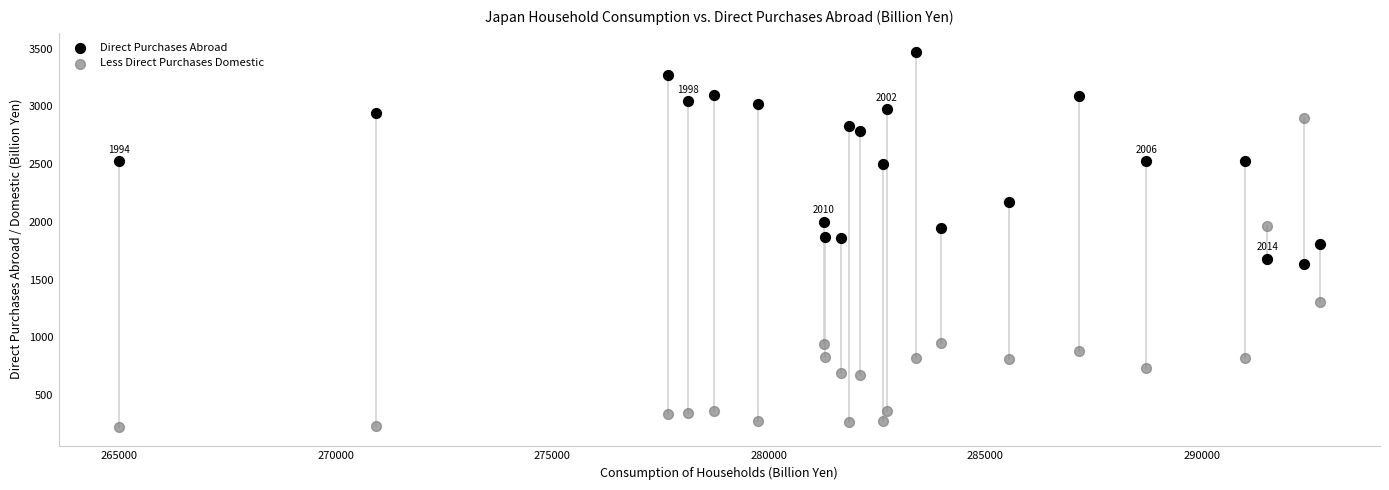

Across all data points, what is the range of Y values (max minus min)?

3248.3